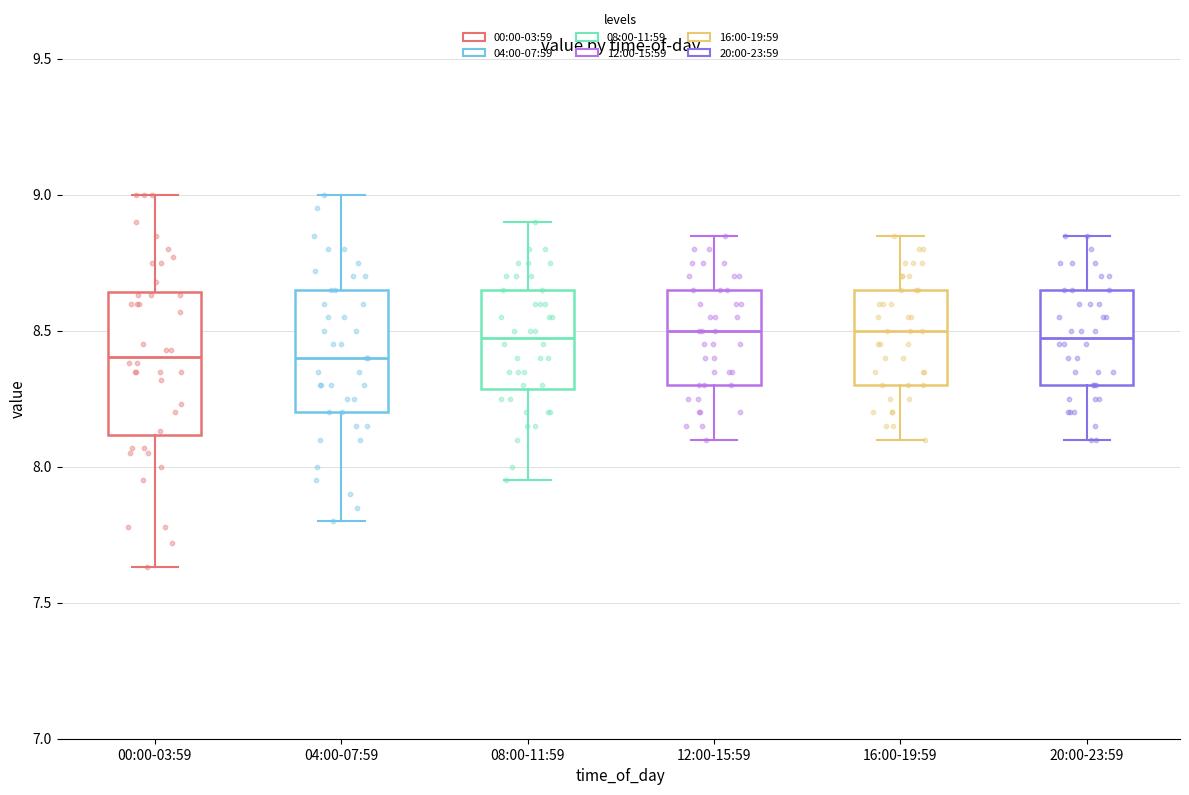

Reading left to right, transcribe this box plot: for each box, give where its median line is, the range the box spans, and where its two whiskers end, as read against the y-axis. The values are not printed on the chart, so give them approximately, as read against the axis.

00:00-03:59: median 8.40, box 8.10 to 8.65, whiskers 7.65 to 9.00
04:00-07:59: median 8.40, box 8.20 to 8.65, whiskers 7.80 to 9.00
08:00-11:59: median 8.50, box 8.30 to 8.65, whiskers 7.95 to 8.90
12:00-15:59: median 8.50, box 8.30 to 8.65, whiskers 8.10 to 8.85
16:00-19:59: median 8.50, box 8.30 to 8.65, whiskers 8.10 to 8.85
20:00-23:59: median 8.50, box 8.30 to 8.65, whiskers 8.10 to 8.85